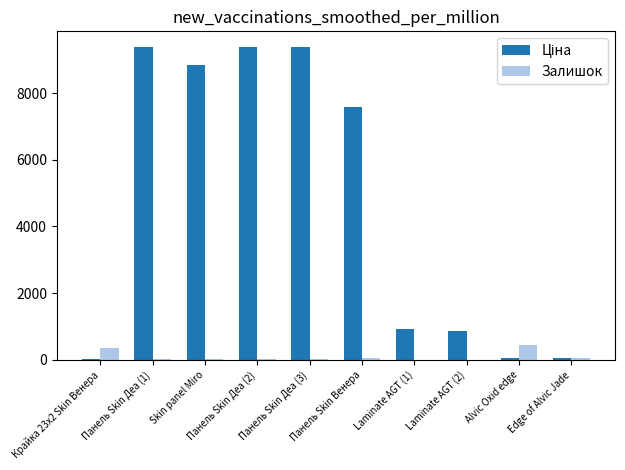

What is the highest value of the Залишок series?

458.0